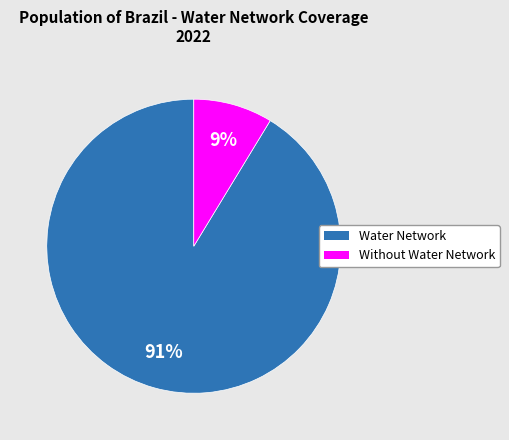

To the nearest percent, what is the average slice percentage?

50%